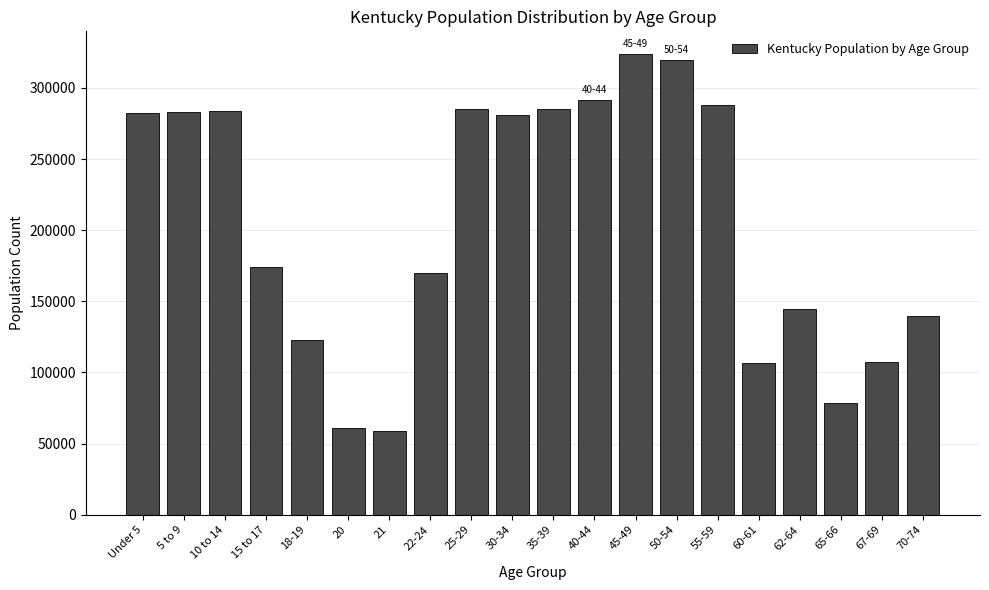

What is the difference between the values at 60-61 and 45-49?

217173